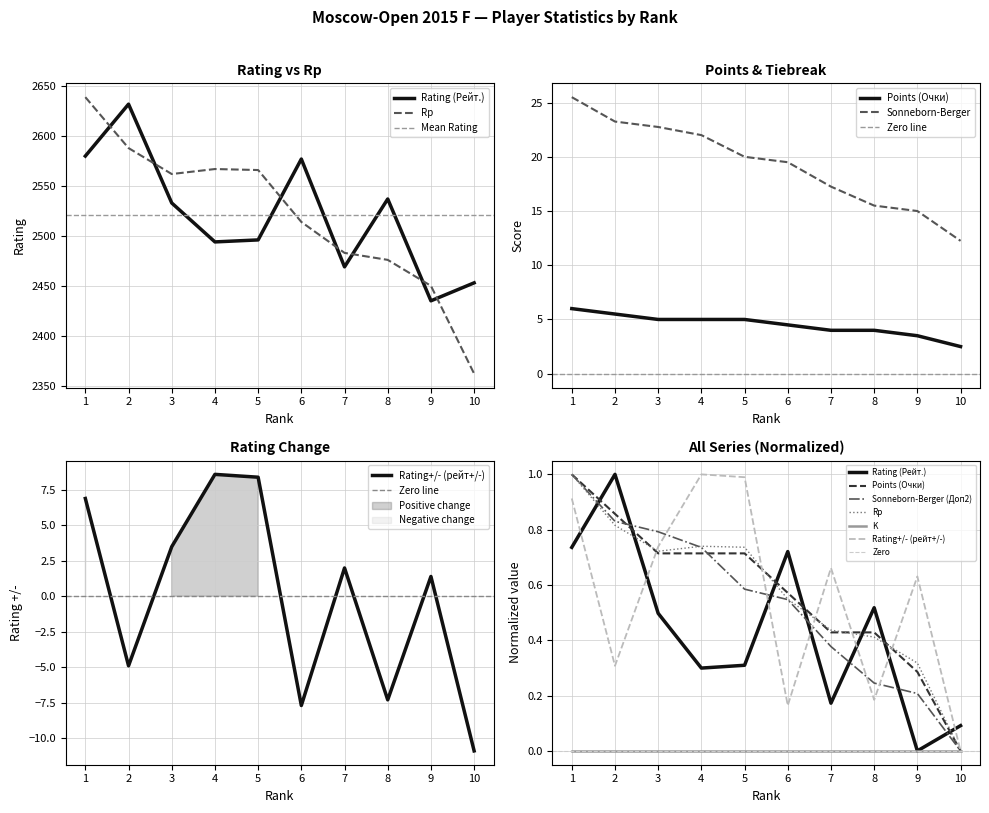

Is the value of Rating (Рейт.) at 3 greater than the value of Sonneborn-Berger (Доп2) at 5?

Yes